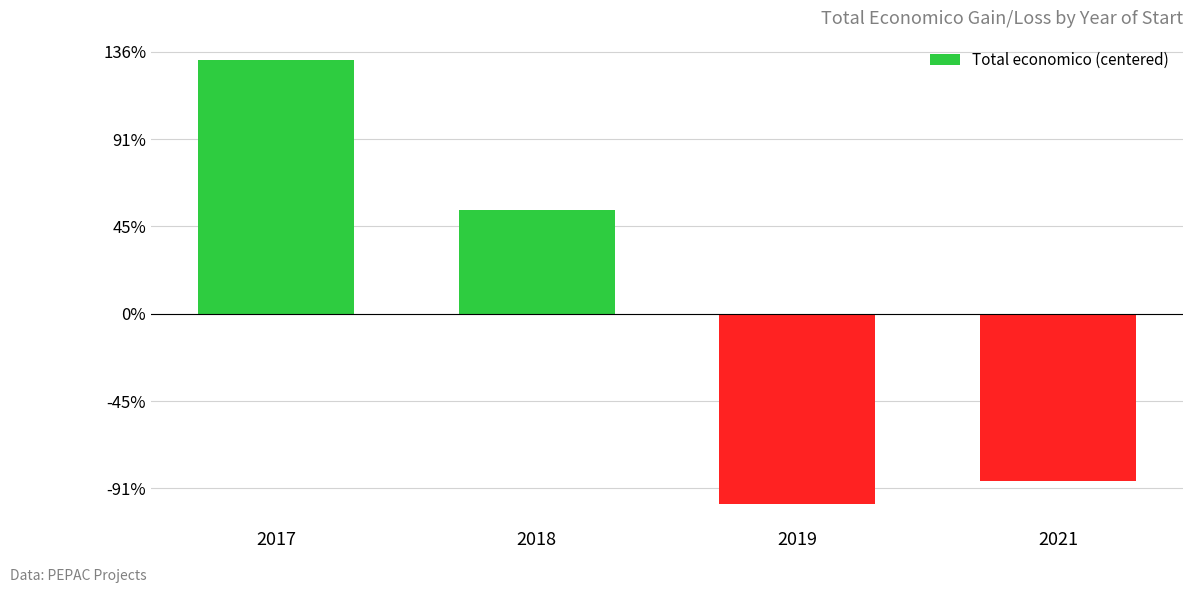

What is the value of the 2nd bar from the left?

5922037.2